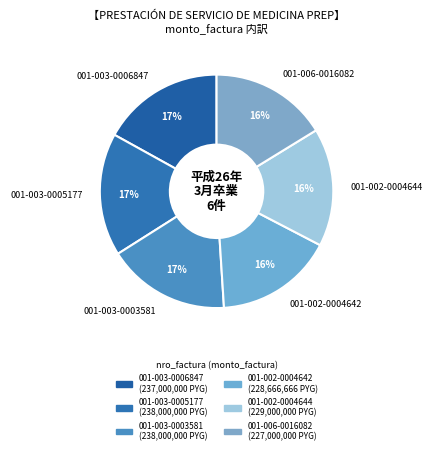

To the nearest percent, what is the average slice percentage?

17%